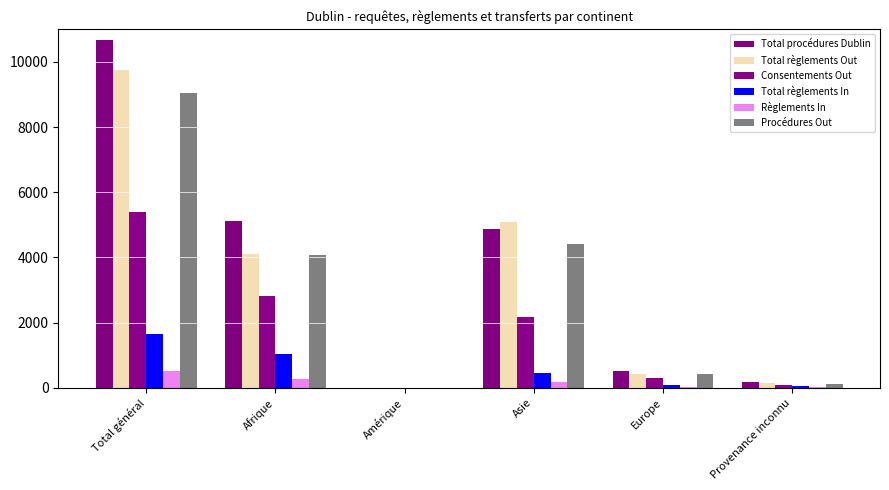

What is the spread (max minus min) of values at Provenance inconnu?

144